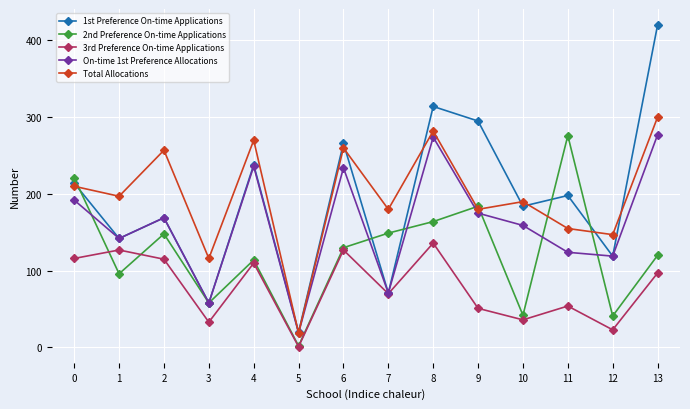

How many series are shown in this chart?

5